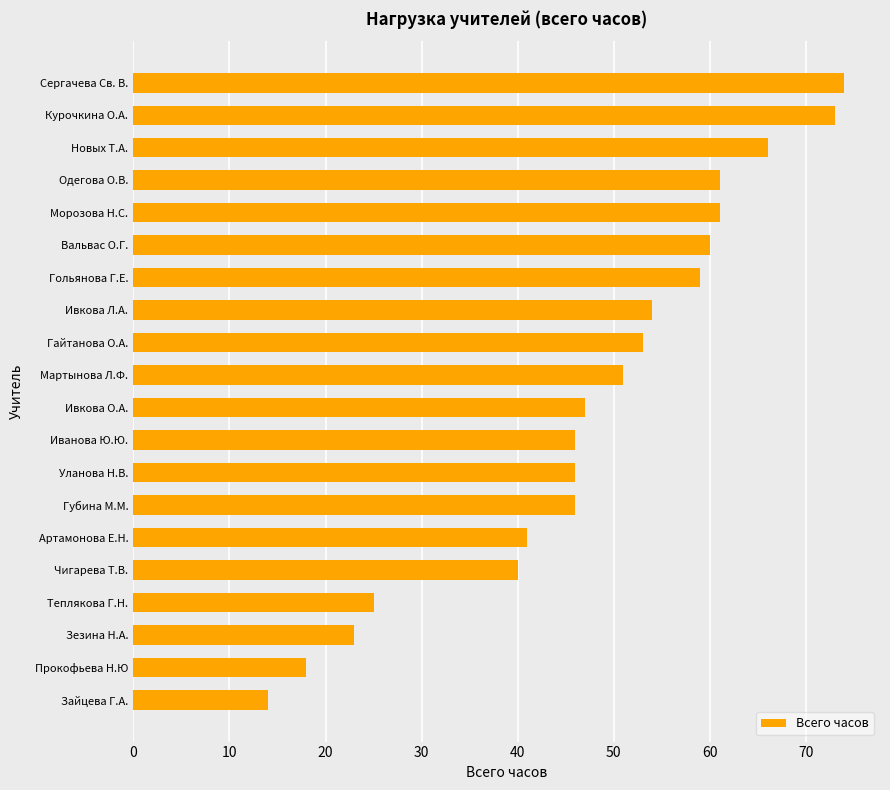

What is the change in value from Иванова Ю.Ю. to Гольянова Г.Е.?

+13